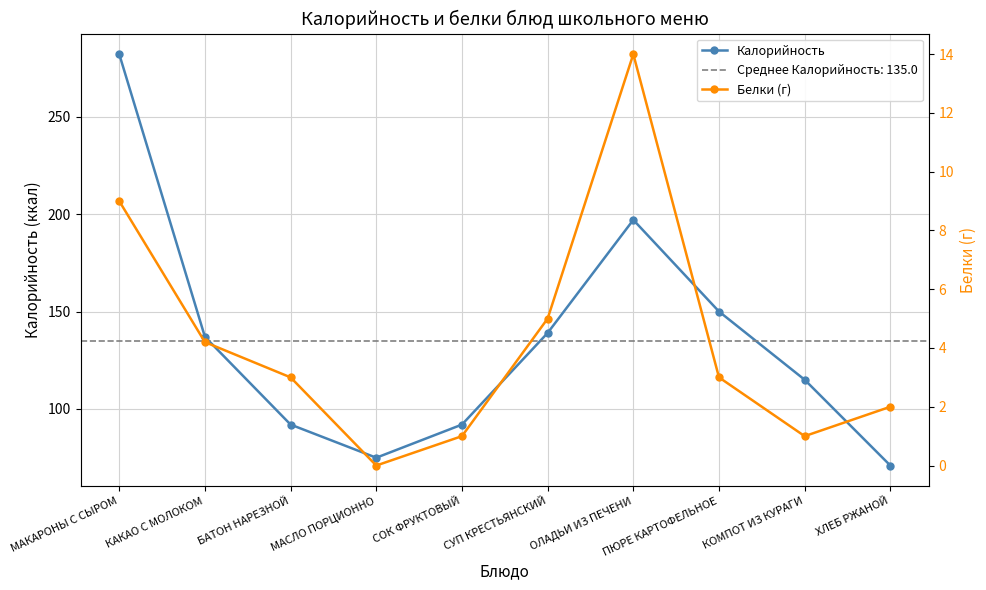

At which label does Белки (г) first exceed 3?

МАКАРОНЫ С СЫРОМ